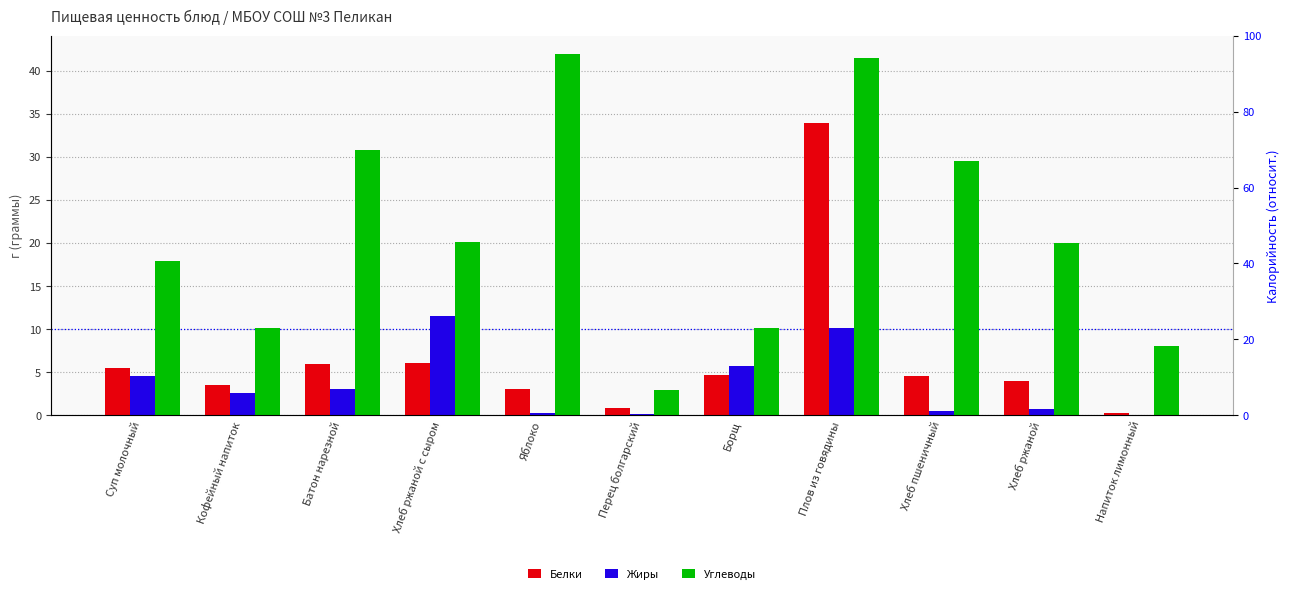

What is the difference between the Белки values at Батон нарезной and Хлеб ржаной с сыром?

0.1